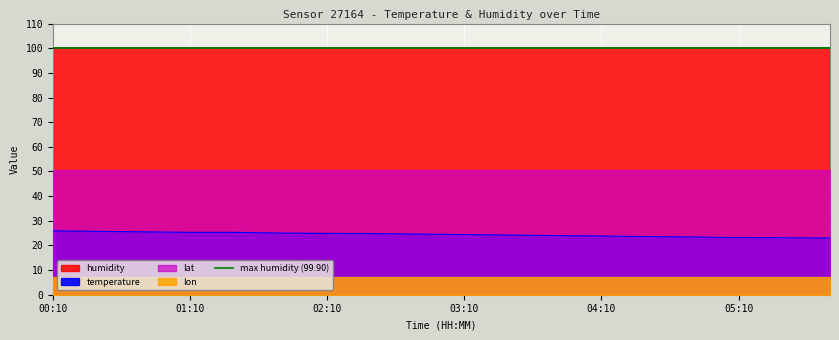

True or false: lon and temperature cross at least once.

False